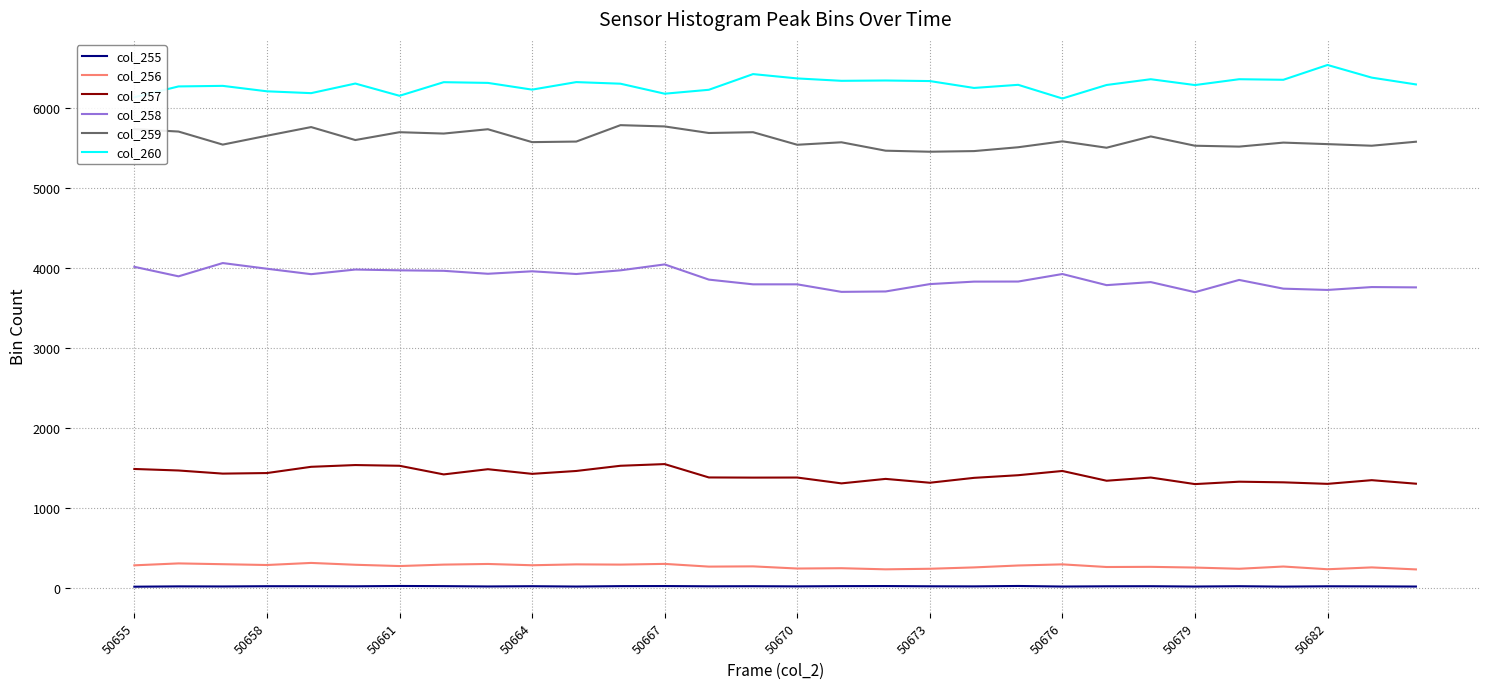

Which series has the largest total across all categories?

col_260